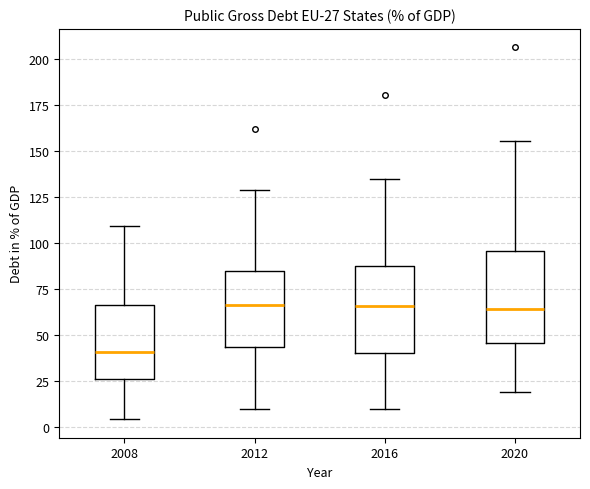

Which box's median line is the lowest?

2008